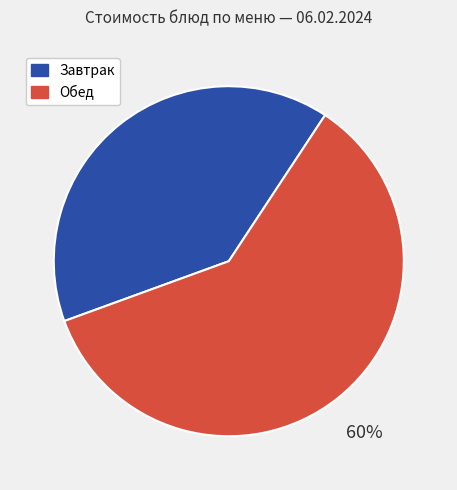

Does any single category account for the majority?

Yes